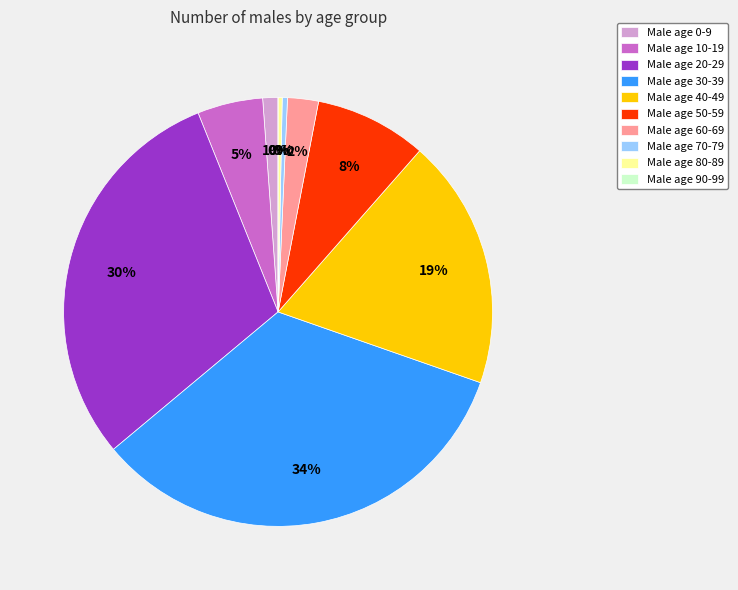

Which has a higher value, 0-9 or 30-39?

30-39